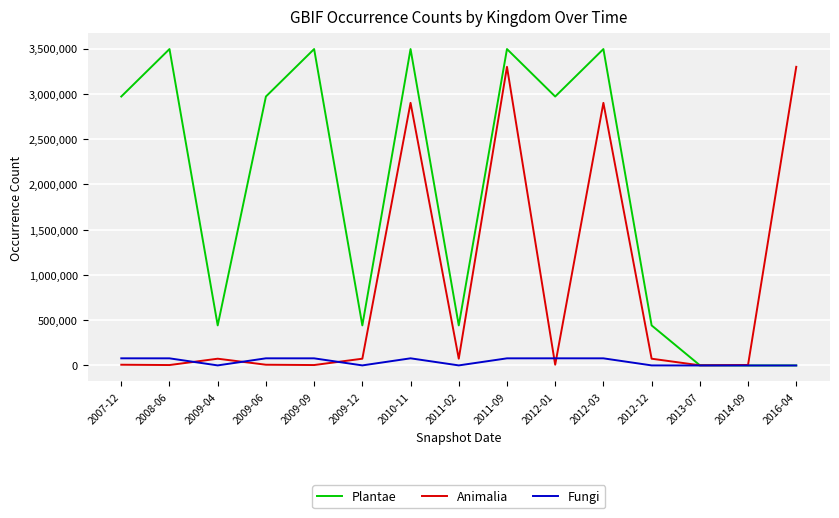

Is the value of Plantae at 2012-01 greater than the value of Fungi at 2008-06?

Yes